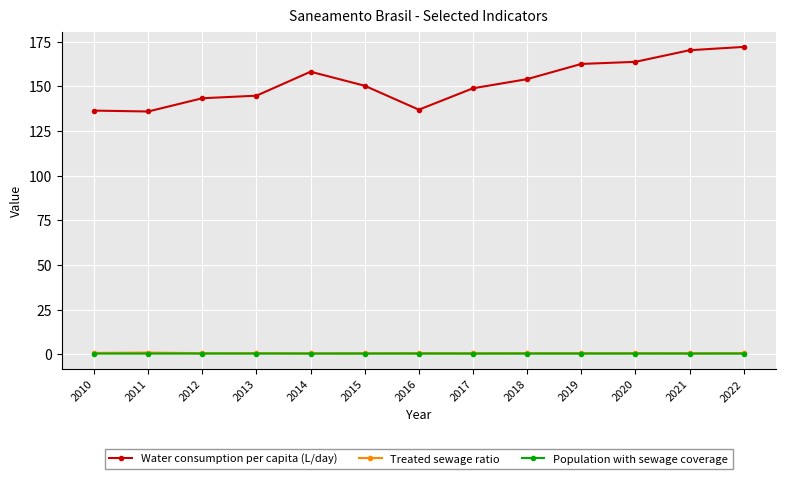

True or false: Treated sewage ratio has a value of 0.6 at 2017.

True